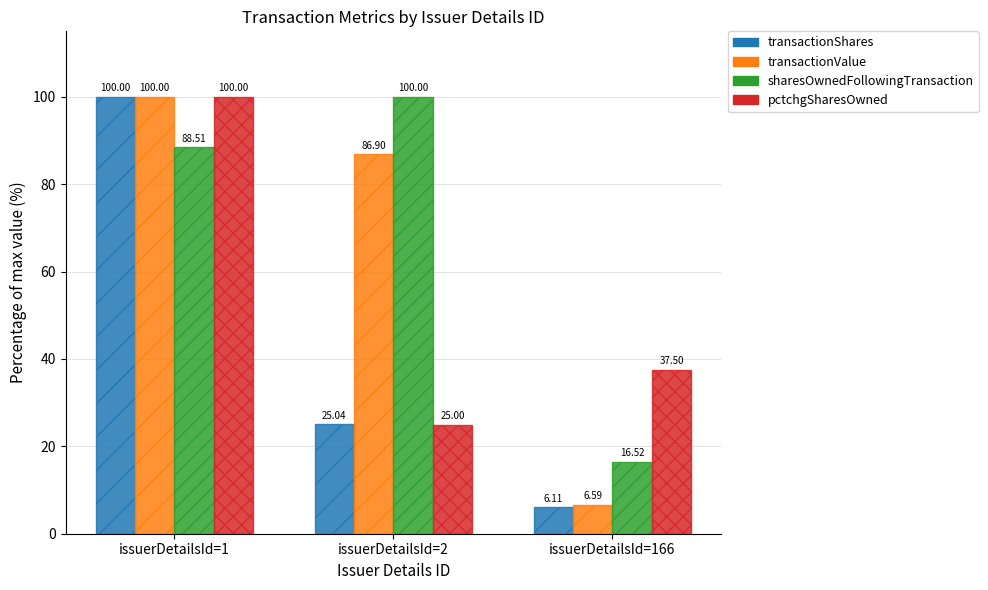

Rank the categories by pctchgSharesOwned value from lowest to highest.

issuerDetailsId=2, issuerDetailsId=166, issuerDetailsId=1